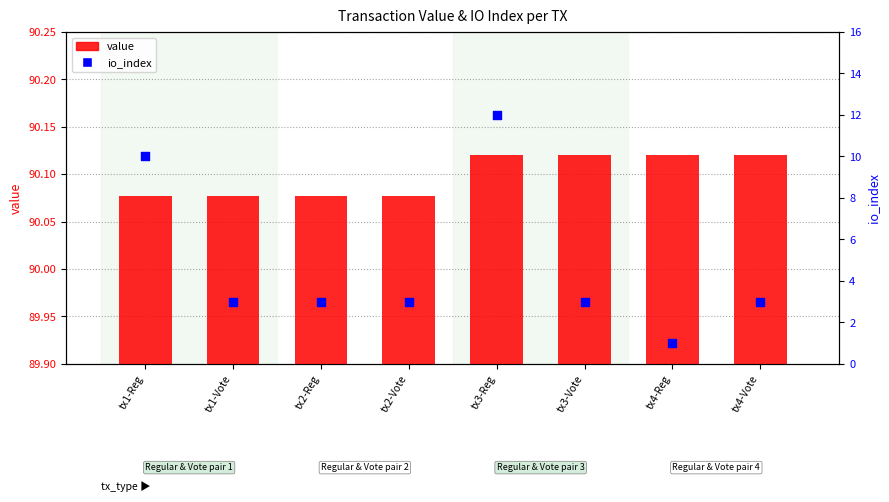

Which series has the widest spread of Y values?

io_index